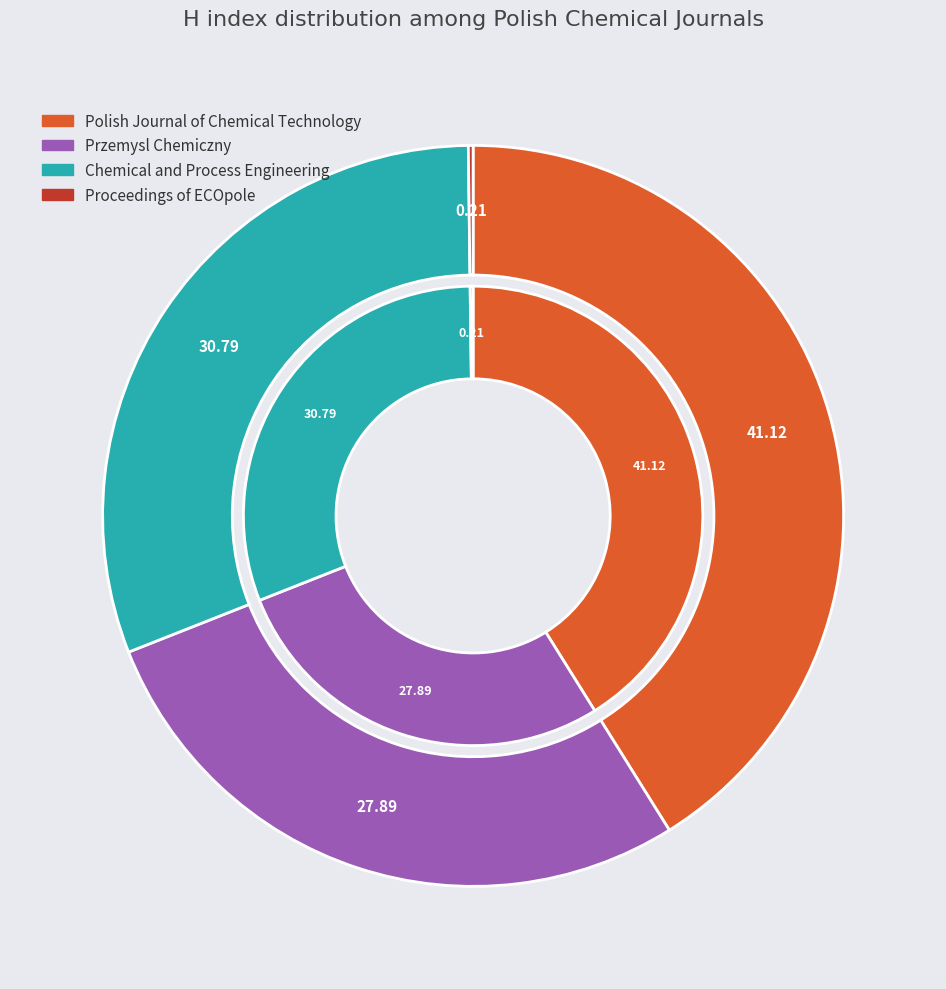

Approximately how many times larger is the value at Przemysl Chemiczny compared to Proceedings of ECOpole?

135.0